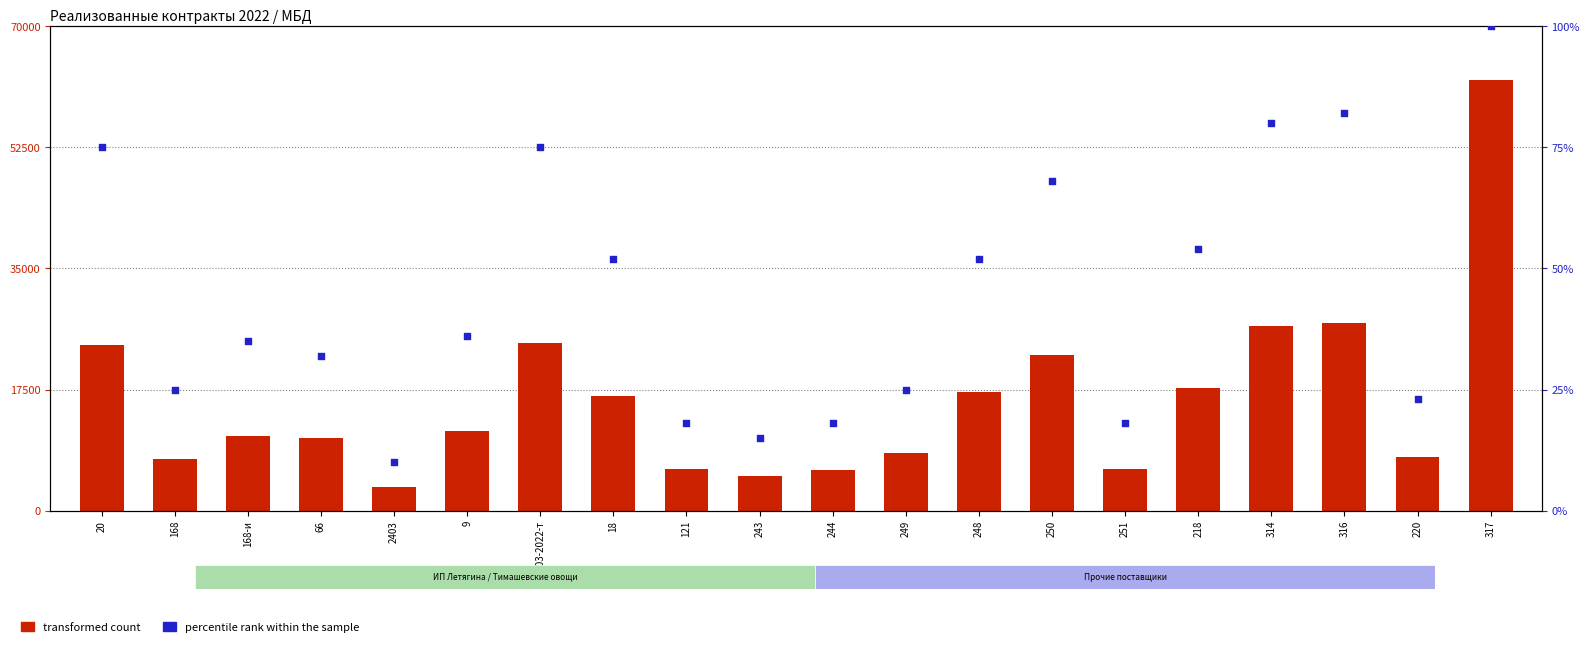

Is the value of percentile rank within the sample at 121 greater than the value of transformed count at 121?

No